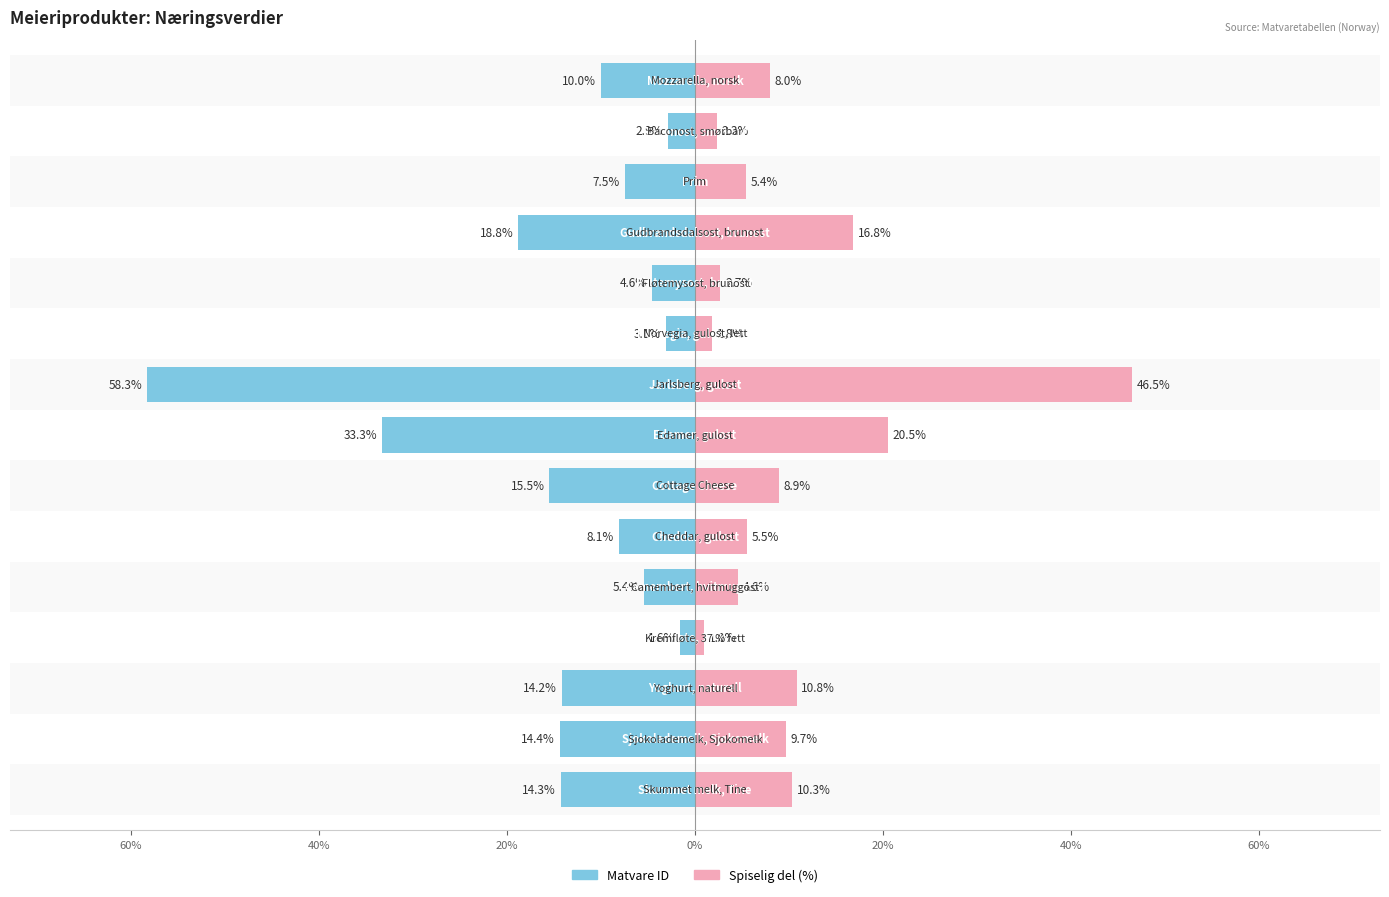

What is the label of the 7th bar from the left?

Cottage Cheese